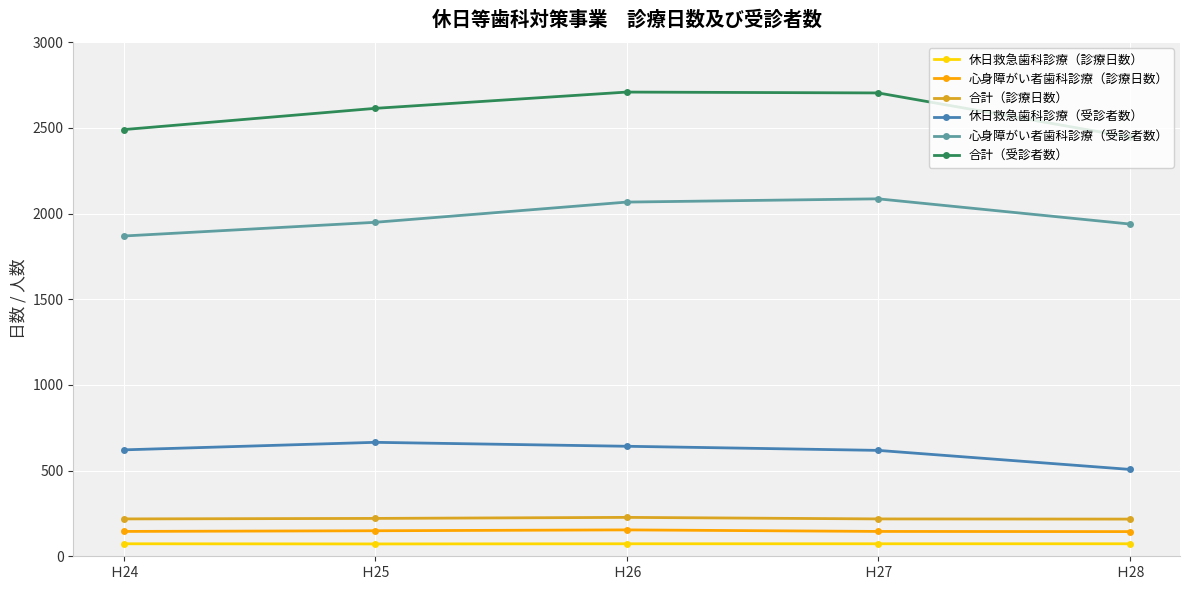

Which series changed the most between Ｈ26 and Ｈ28?

合計（受診者数）